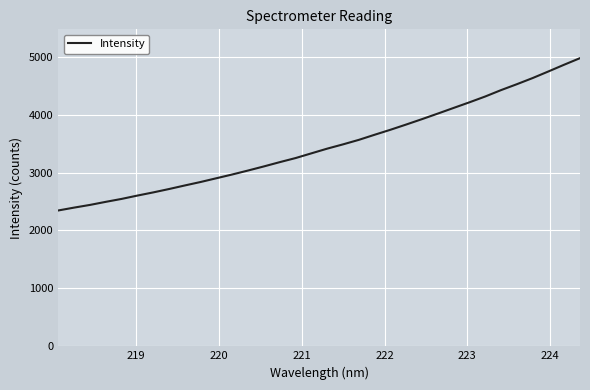

What is the difference between the maximum and minimum values?

2629.1